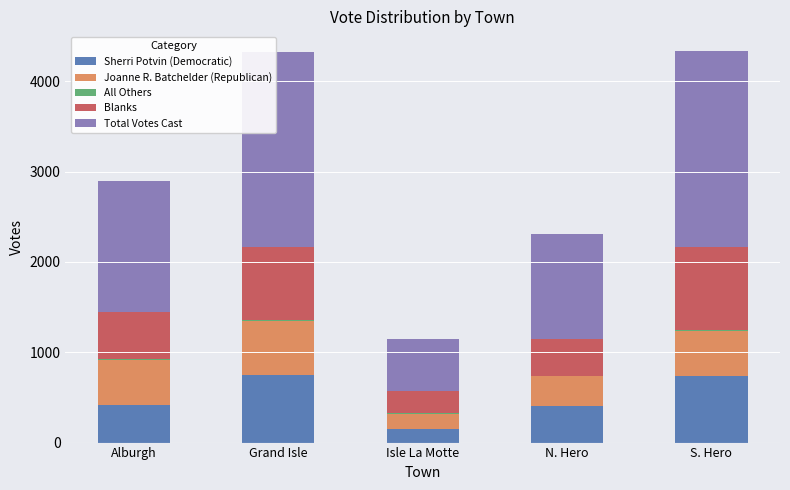

What is the maximum value for Sherri Potvin (Democratic)?

744